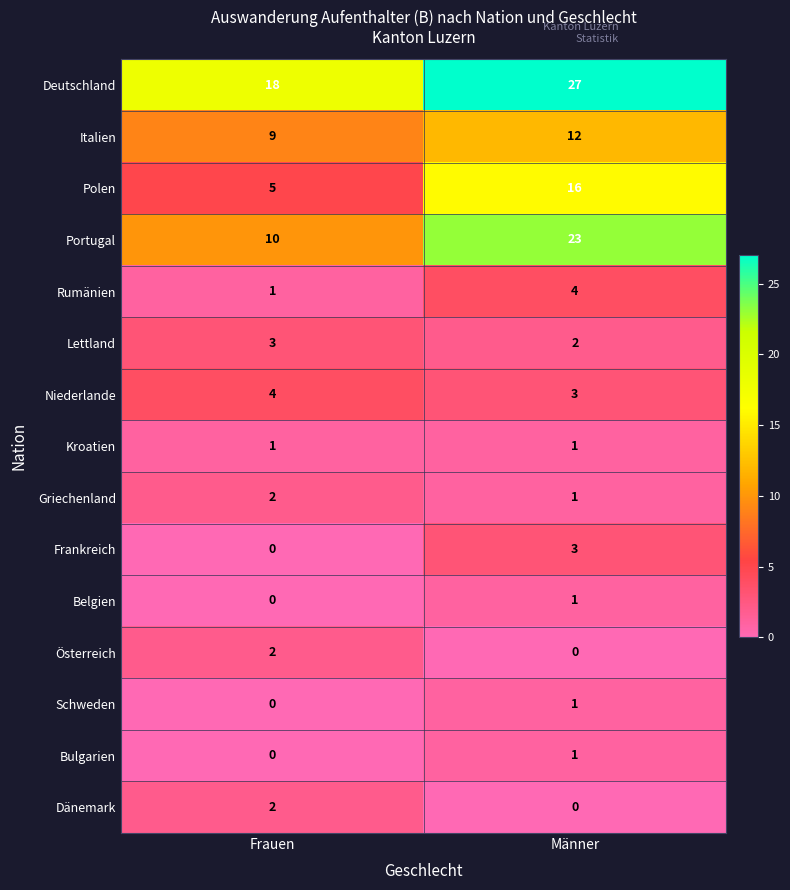

Reading left to right, extract all data points from this chart.

Deutschland: 18	27
Italien: 9	12
Polen: 5	16
Portugal: 10	23
Rumänien: 1	4
Lettland: 3	2
Niederlande: 4	3
Kroatien: 1	1
Griechenland: 2	1
Frankreich: 0	3
Belgien: 0	1
Österreich: 2	0
Schweden: 0	1
Bulgarien: 0	1
Dänemark: 2	0